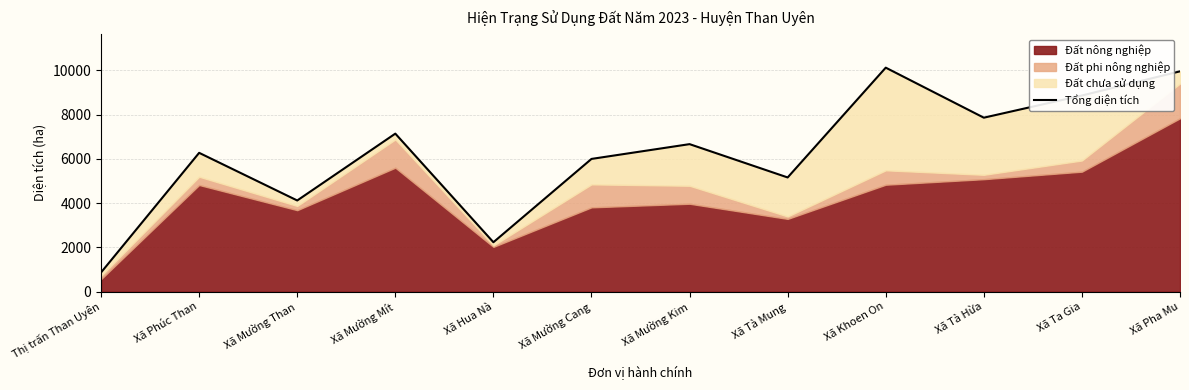

List the labels in order of value, smallest first.

Thị trấn Than Uyên, Xã Hua Nà, Xã Mường Than, Xã Tà Mung, Xã Mường Cang, Xã Phúc Than, Xã Mường Kim, Xã Mường Mít, Xã Tà Hừa, Xã Ta Gia, Xã Pha Mu, Xã Khoen On